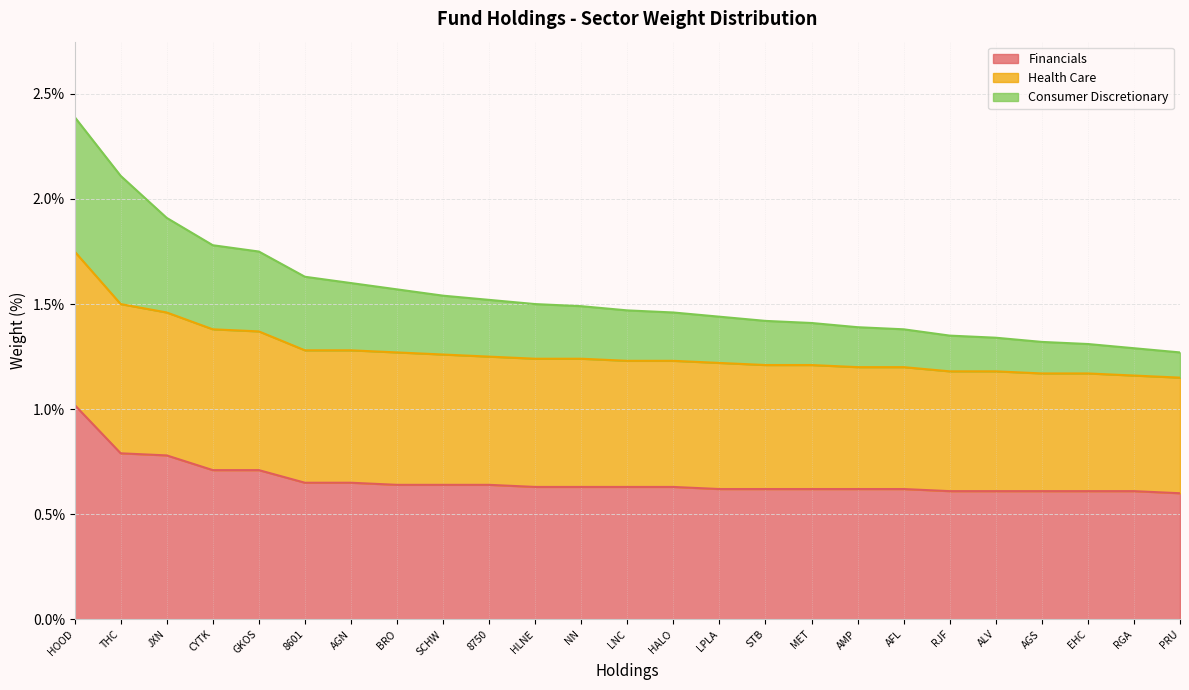

What is the highest value of the Financials series?

1.0